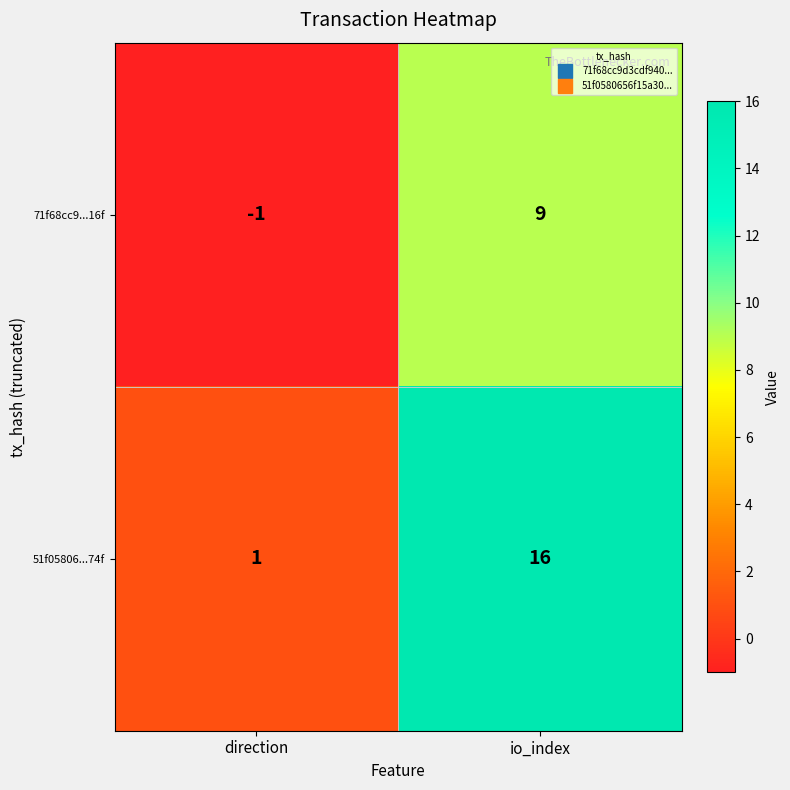

Rank the series by their maximum value, from highest to lowest.

51f05806...74f, 71f68cc9...16f